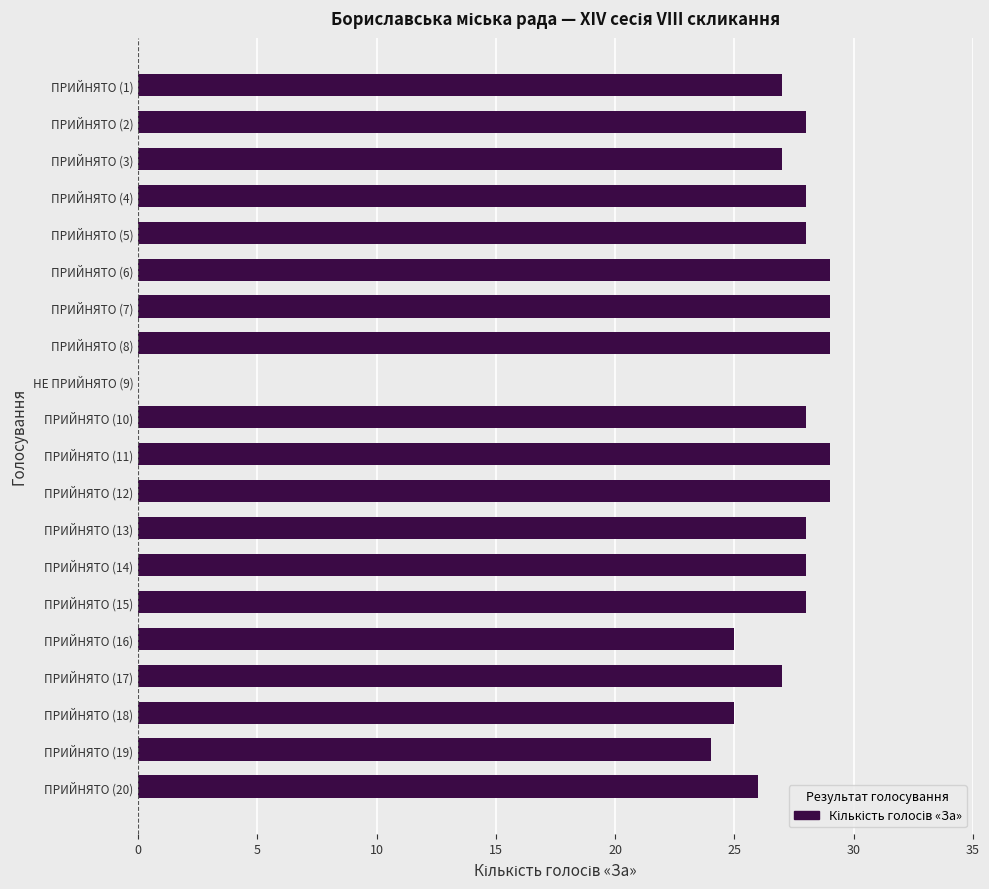

The chart shows a value of 28 at ПРИЙНЯТО (5). True or false?

True